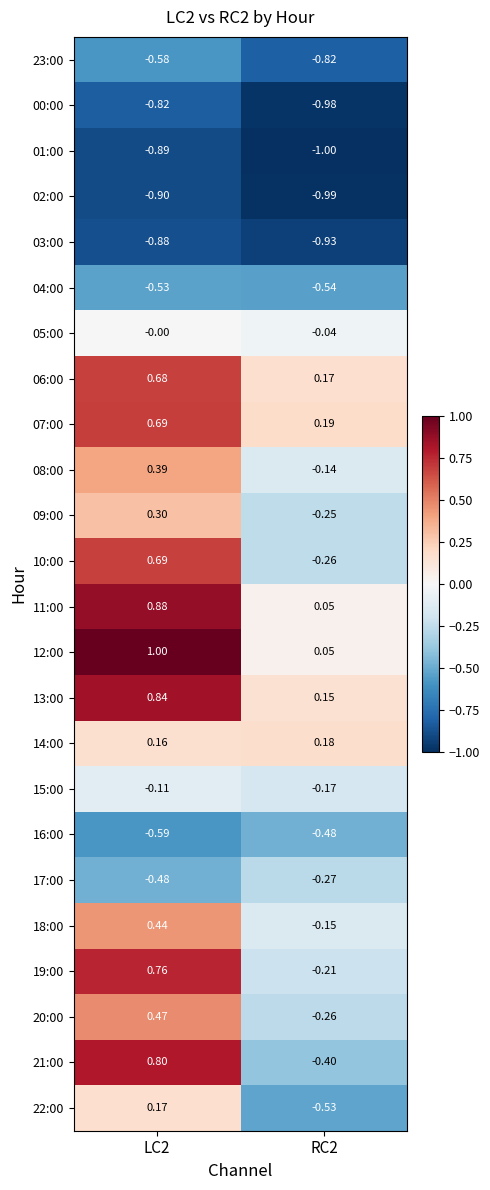

Is the value of 04:00 at LC2 greater than the value of 11:00 at RC2?

No